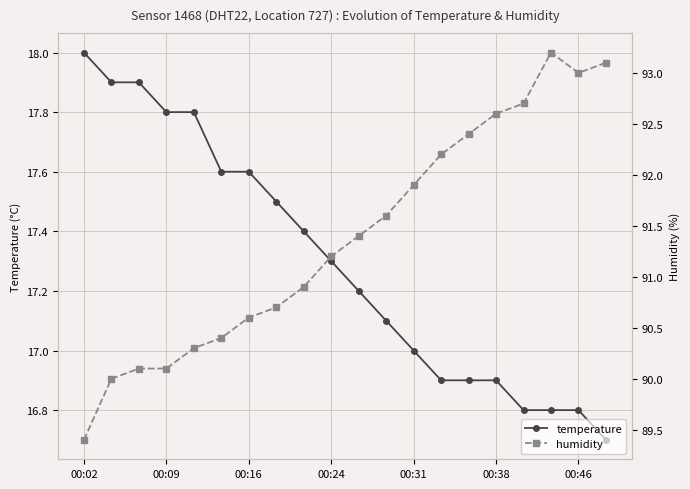

What is the difference between the second highest and minimum values in the temperature series?

1.2